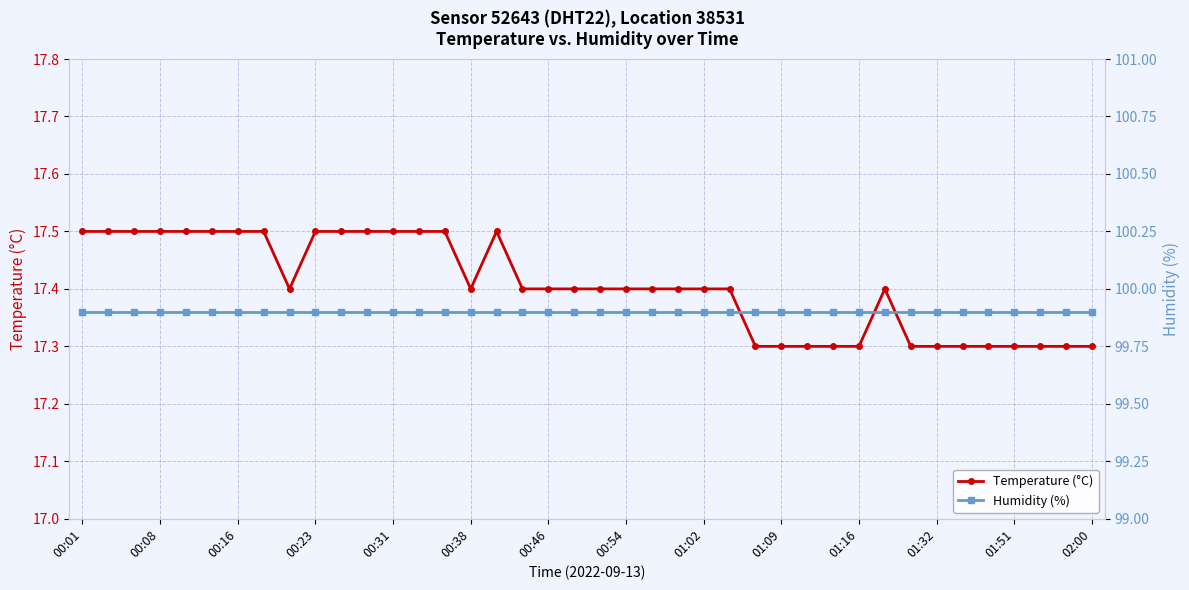

Reading left to right, transcribe all the data shown in this chart.

Temperature (°C): 17.5	17.5	17.5	17.5	17.5	17.5	17.5	17.5	17.4	17.5	17.5	17.5	17.5	17.5	17.5	17.4	17.5	17.4	17.4	17.4	17.4	17.4	17.4	17.4	17.4	17.4	17.3	17.3	17.3	17.3	17.3	17.4	17.3	17.3	17.3	17.3	17.3	17.3	17.3	17.3
Humidity (%): 99.9	99.9	99.9	99.9	99.9	99.9	99.9	99.9	99.9	99.9	99.9	99.9	99.9	99.9	99.9	99.9	99.9	99.9	99.9	99.9	99.9	99.9	99.9	99.9	99.9	99.9	99.9	99.9	99.9	99.9	99.9	99.9	99.9	99.9	99.9	99.9	99.9	99.9	99.9	99.9